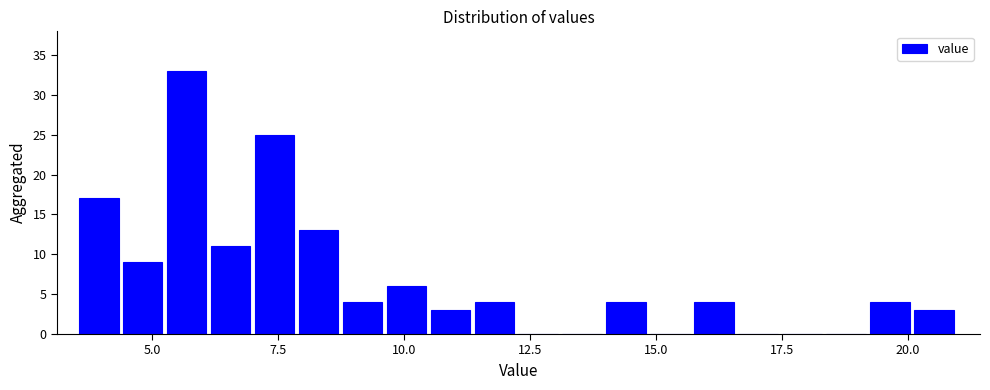

Around what value on the x-axis is the tallest bar? Give the approximate position of its centre, as read against the axis.

5.5